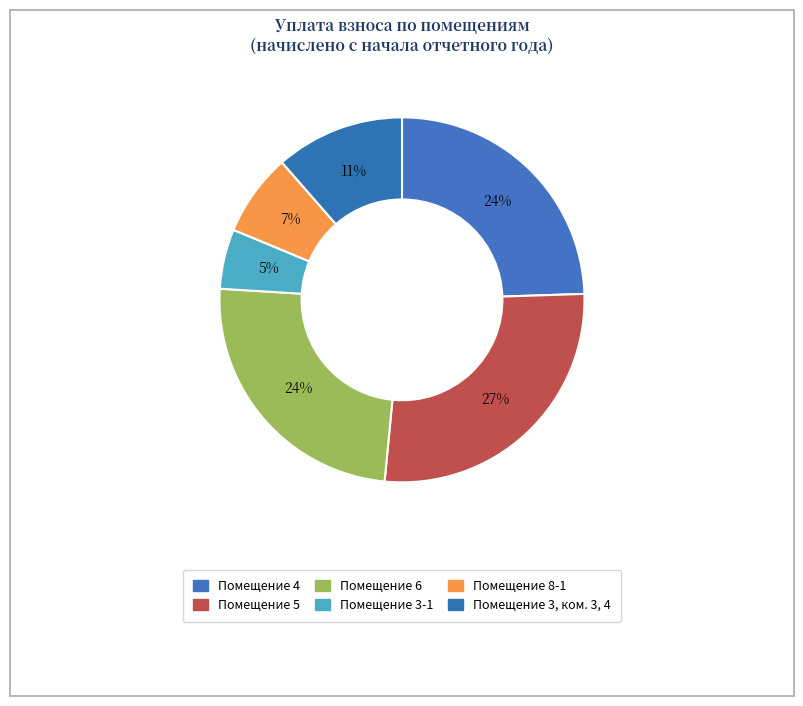

How many segments does this pie chart have?

6